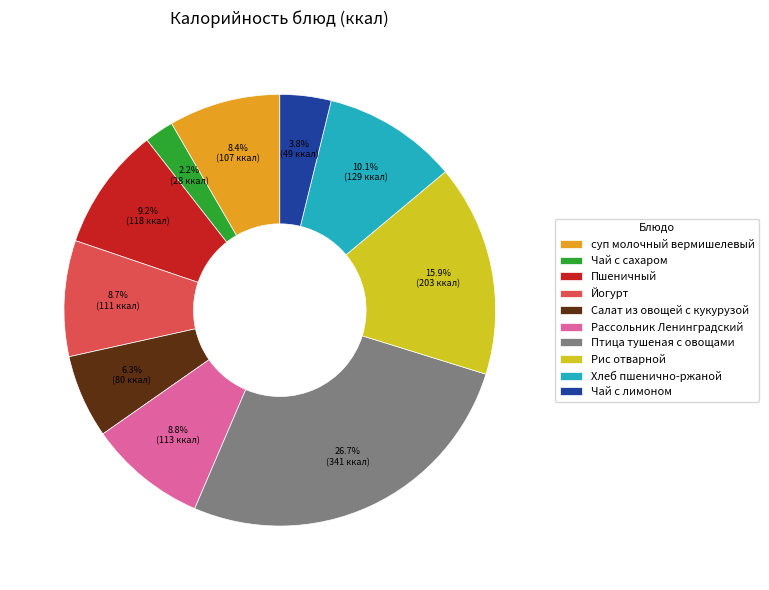

What is the smallest slice in the pie chart?

Чай с сахаром